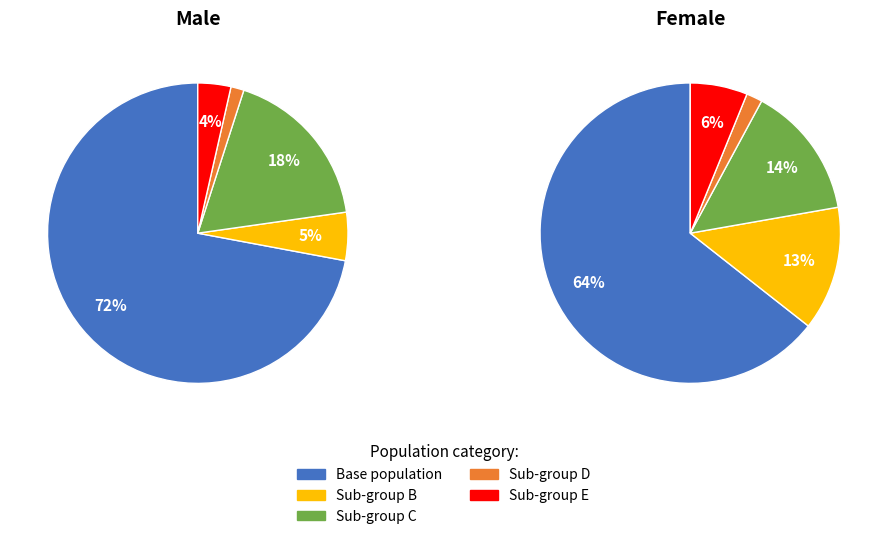

How many segments does this pie chart have?

10